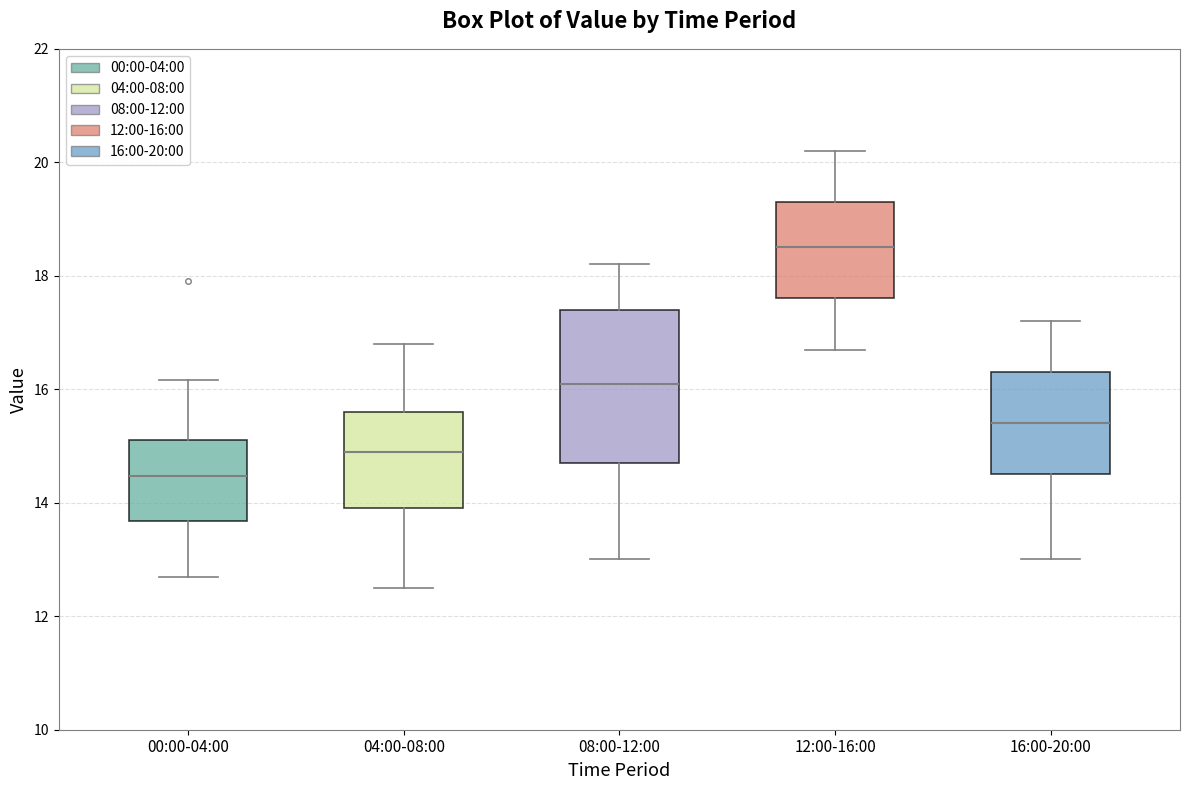

Where is the lower edge of the box for 04:00-08:00 on the y-axis? The values are not printed on the chart, so give them approximately, as read against the axis.

14.0